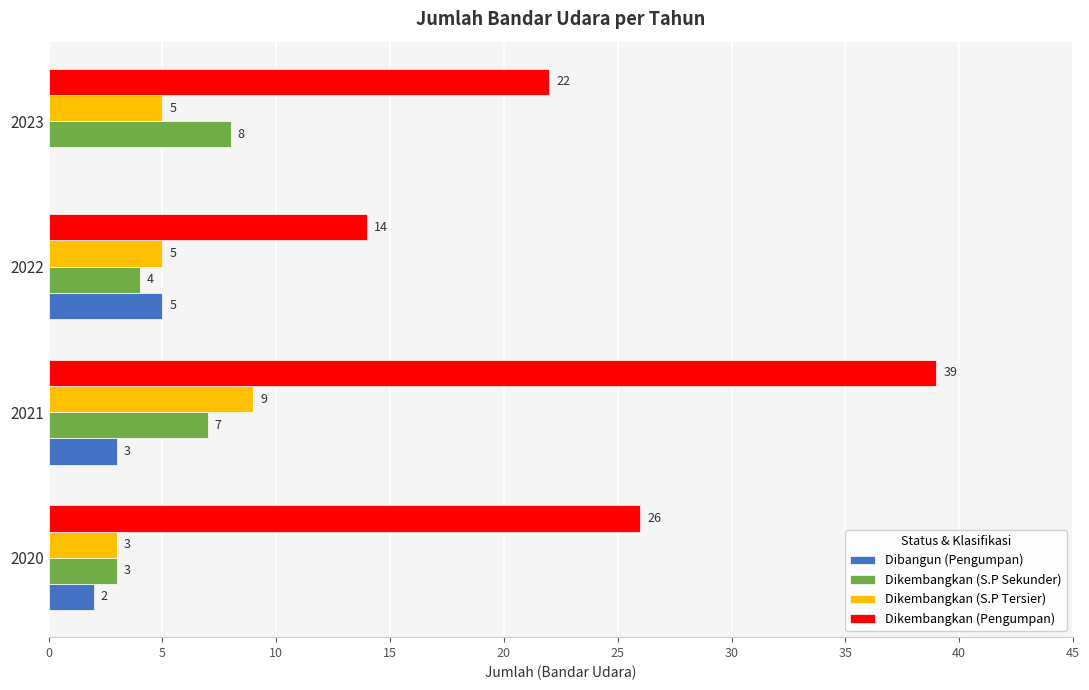

At which category is the sum across all series the highest?

2021